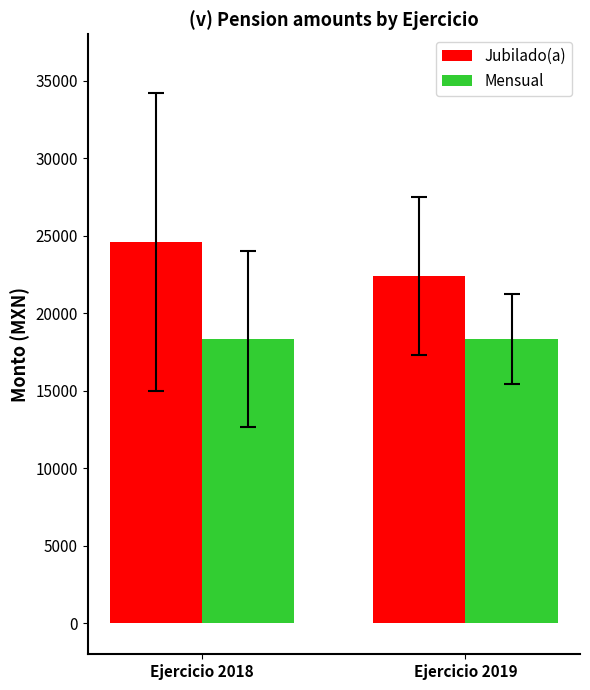

Where does the Jubilado(a) series first go above 24576?

Ejercicio 2018